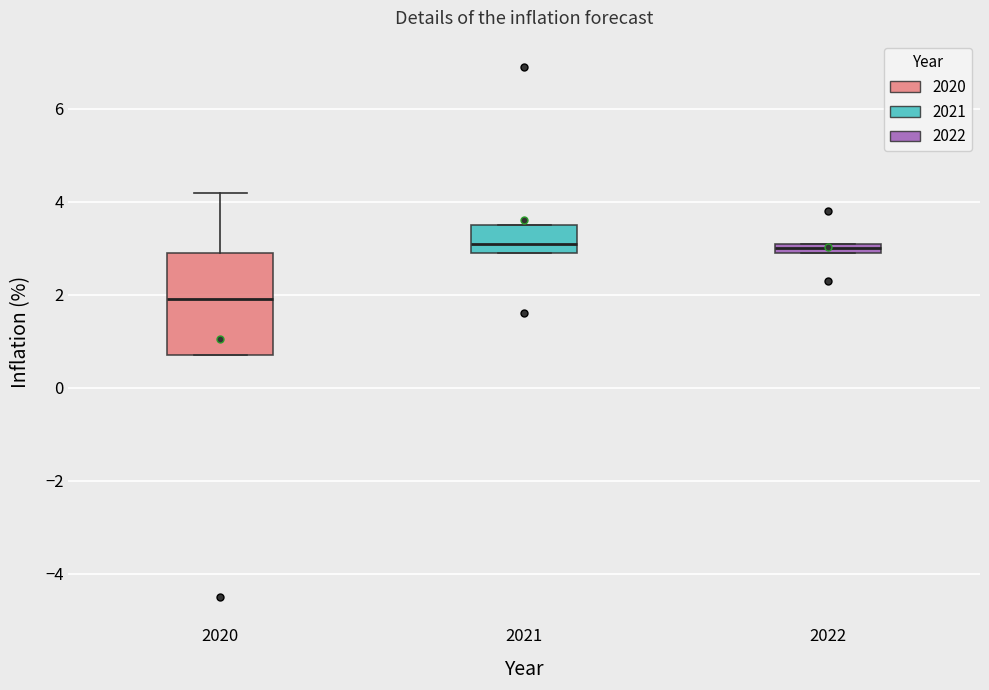

Where is the upper edge of the box at x = 2020 on the y-axis? The values are not printed on the chart, so give them approximately, as read against the axis.

3.0